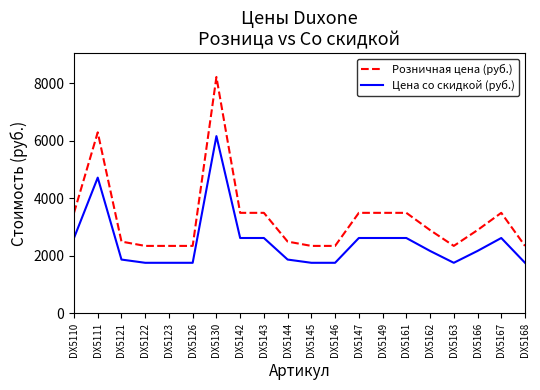

What is the minimum value for Розничная цена (руб.)?

2350.0